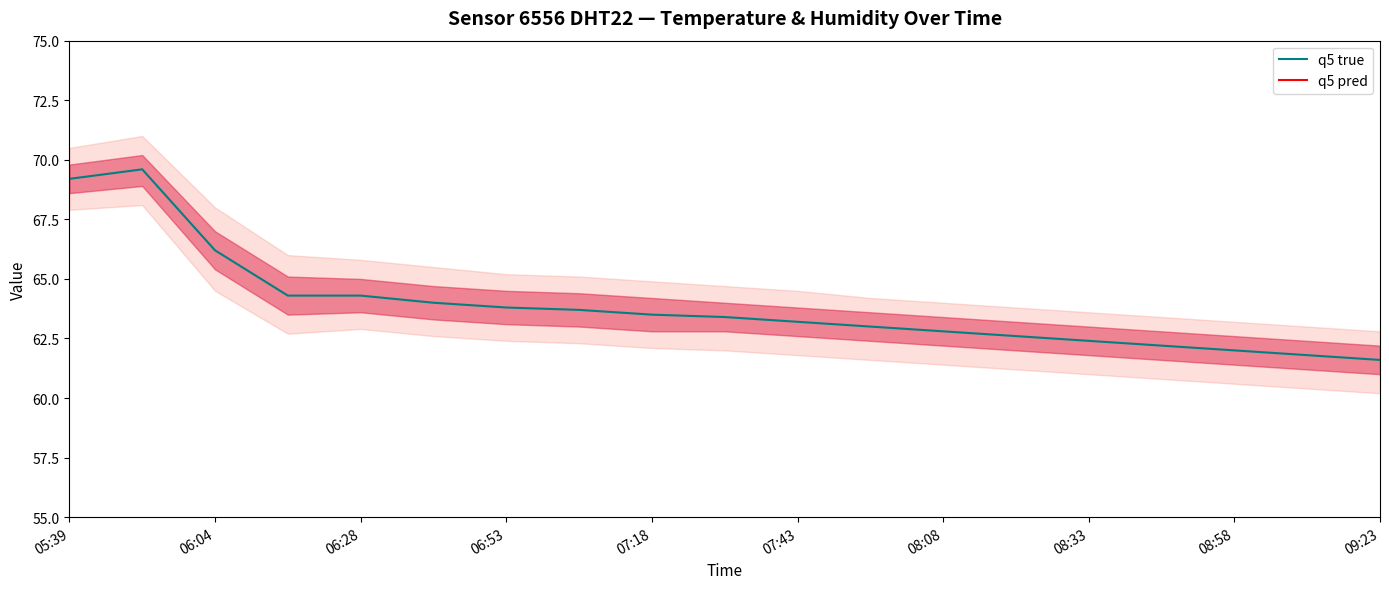

What is the minimum value for q5 true?

61.6